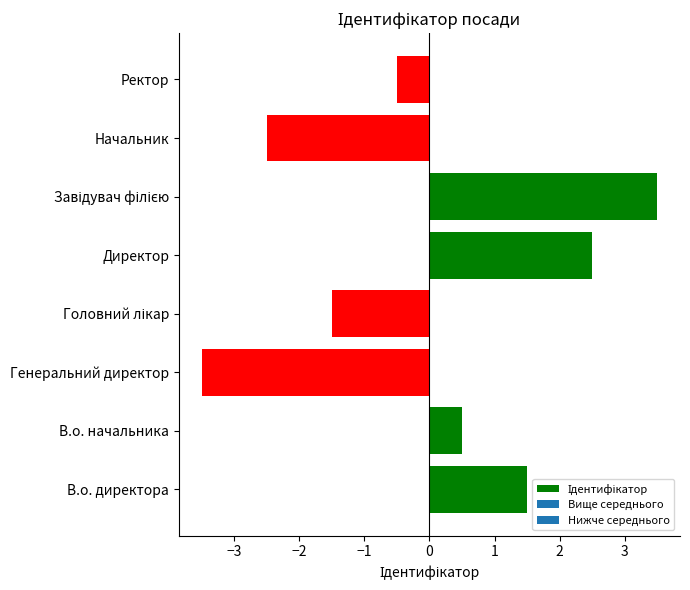

What is the maximum value shown in the chart?

3.5